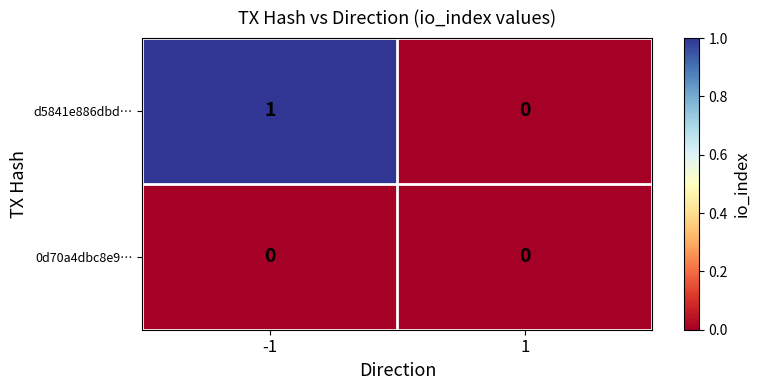

True or false: d5841e886dbd… has a value of 1 at -1.

True